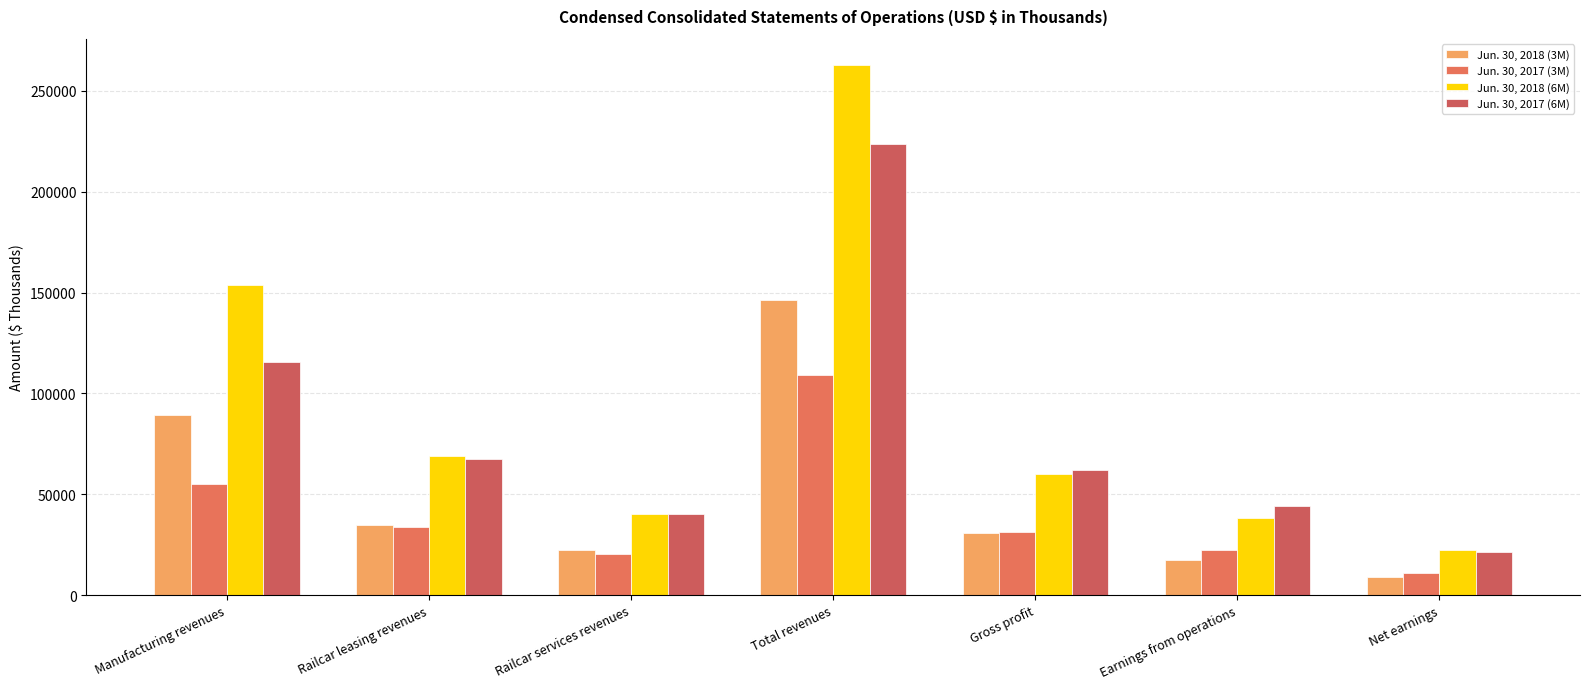

How many data points does each series have?

7